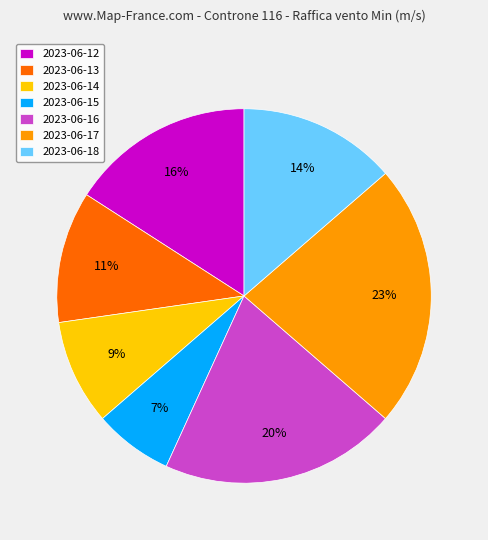

Between 2023-06-17 and 2023-06-13, which is larger?

2023-06-17